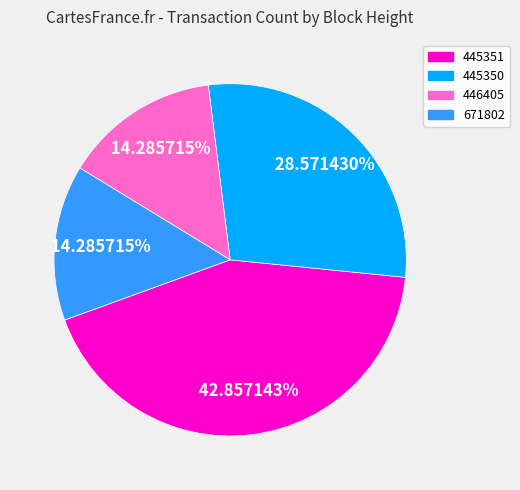

How many segments does this pie chart have?

4